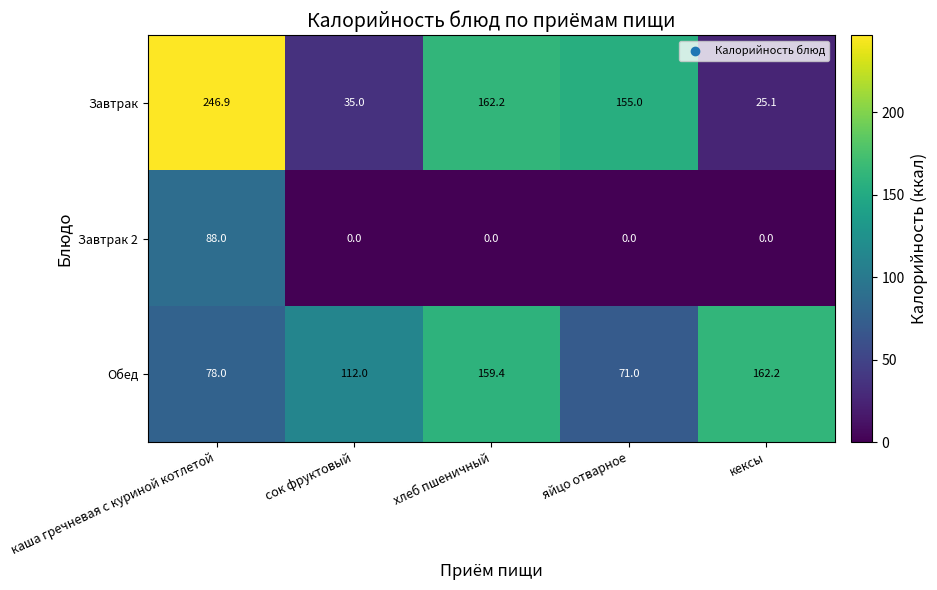

What is the difference between the highest and lowest values at яйцо отварное?

155.0